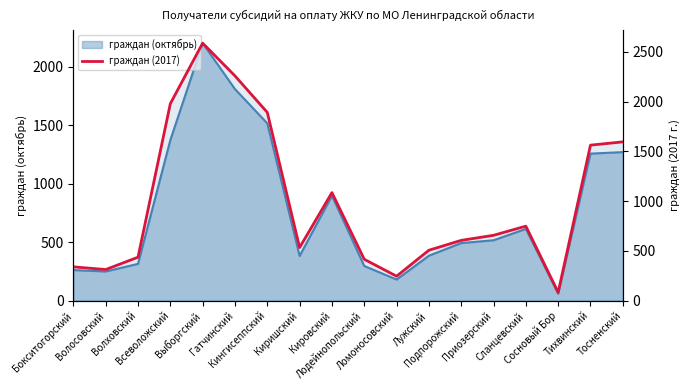

At which label does the data first exceed 656?

Всеволожский